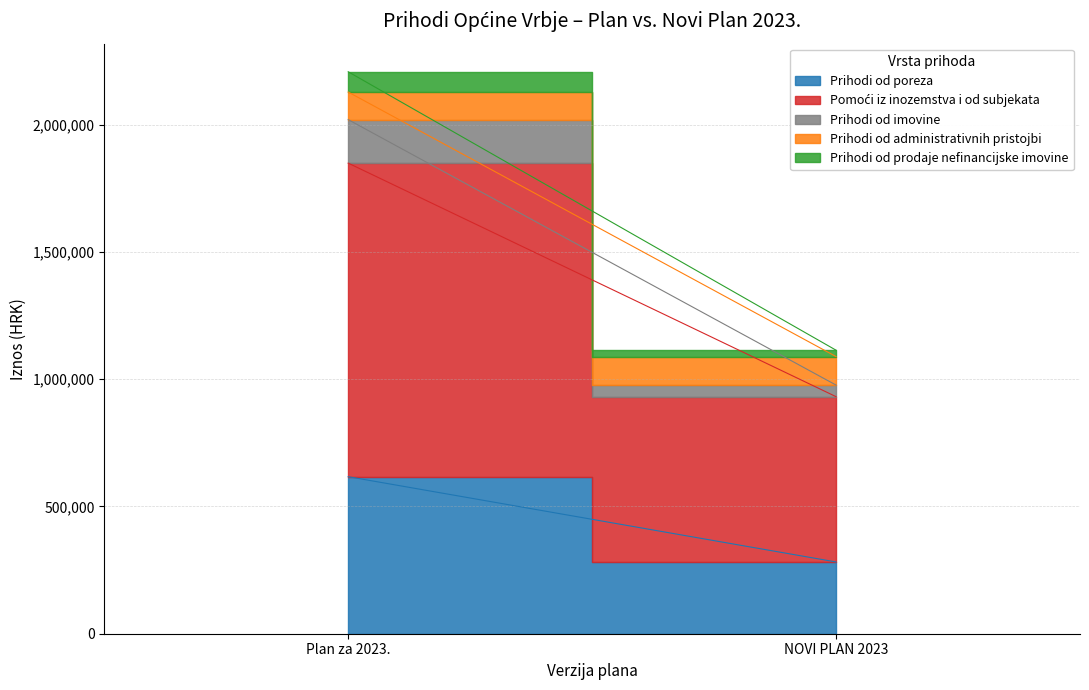

What is the lowest value of the Prihodi od poreza series?

281991.0